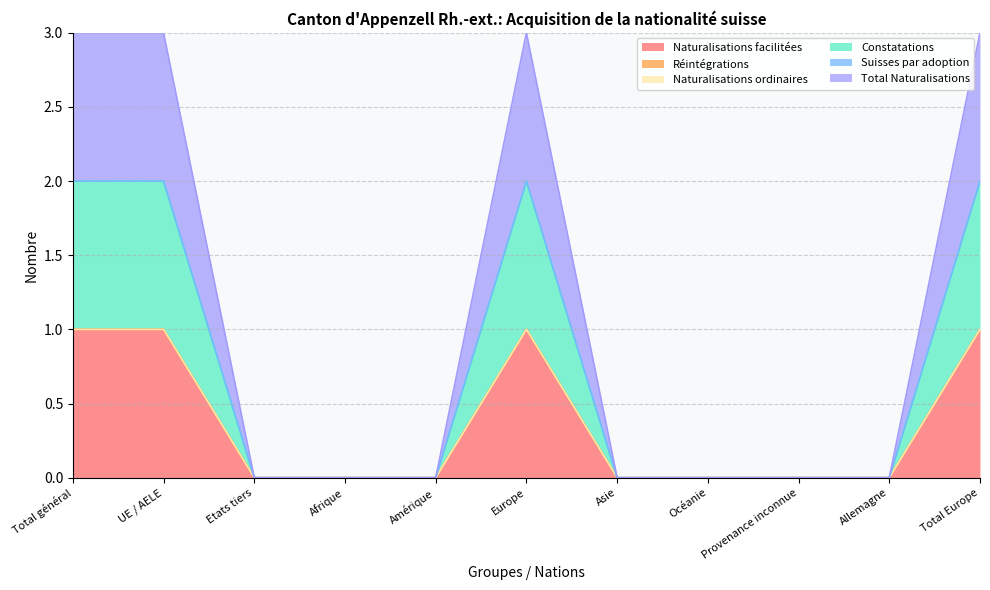

How many lines are shown in the chart?

6